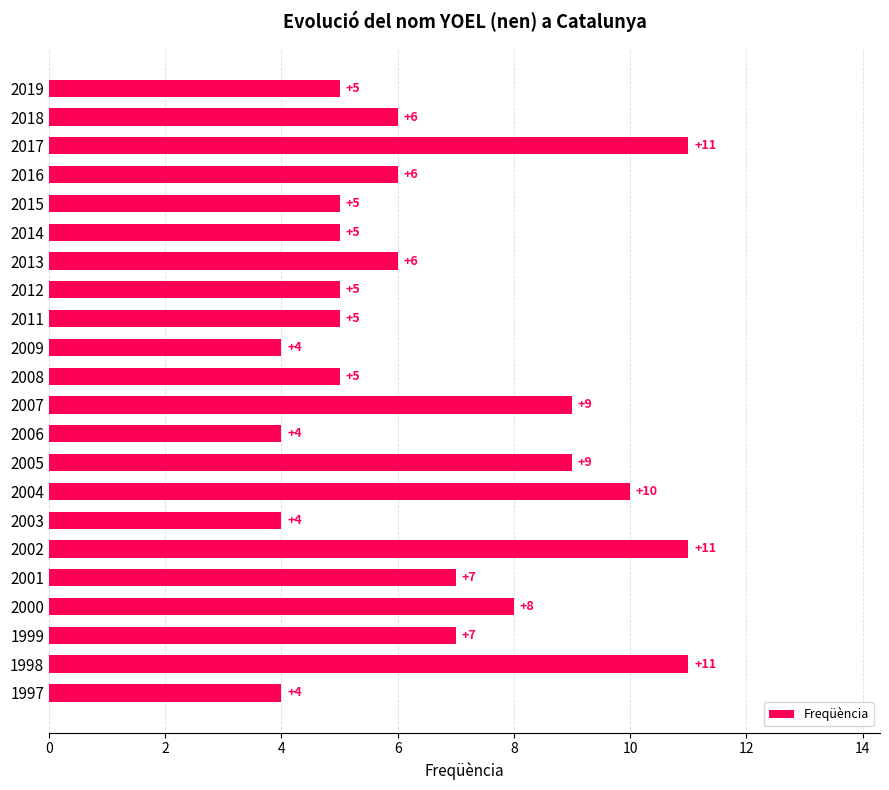

What is the sum of the values at 2018 and 1999?

13